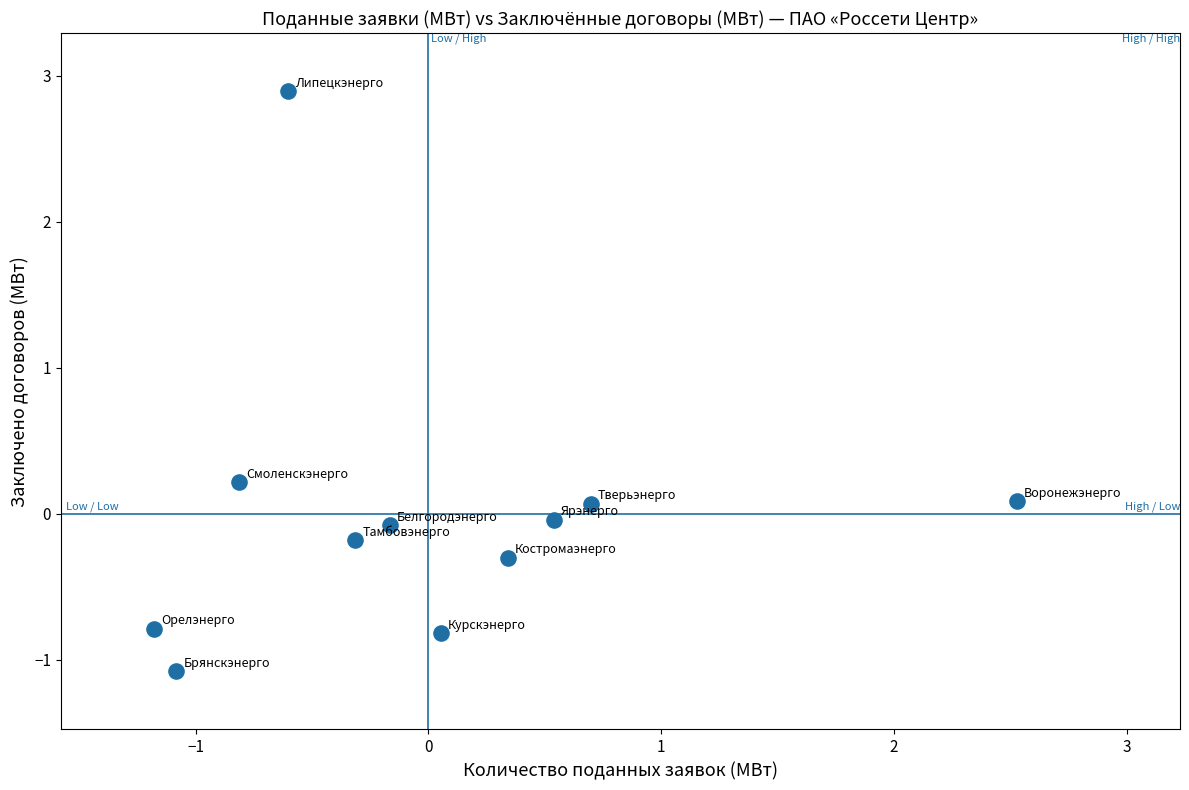

What is the range of X values (max minus min)?

3.7